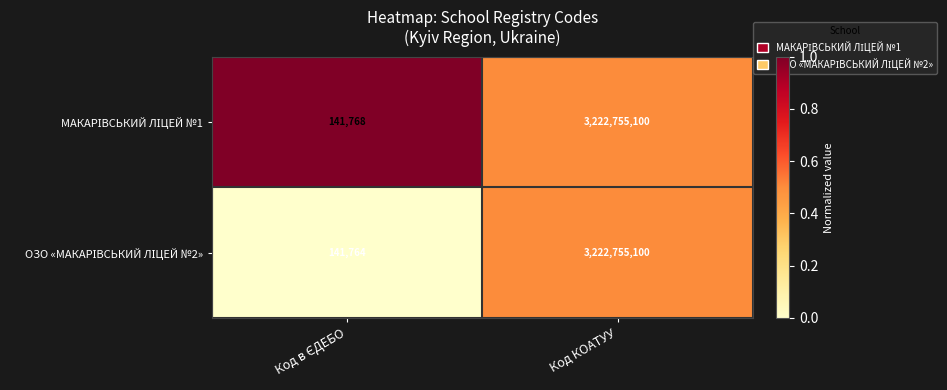

What is the smallest value displayed?

141764